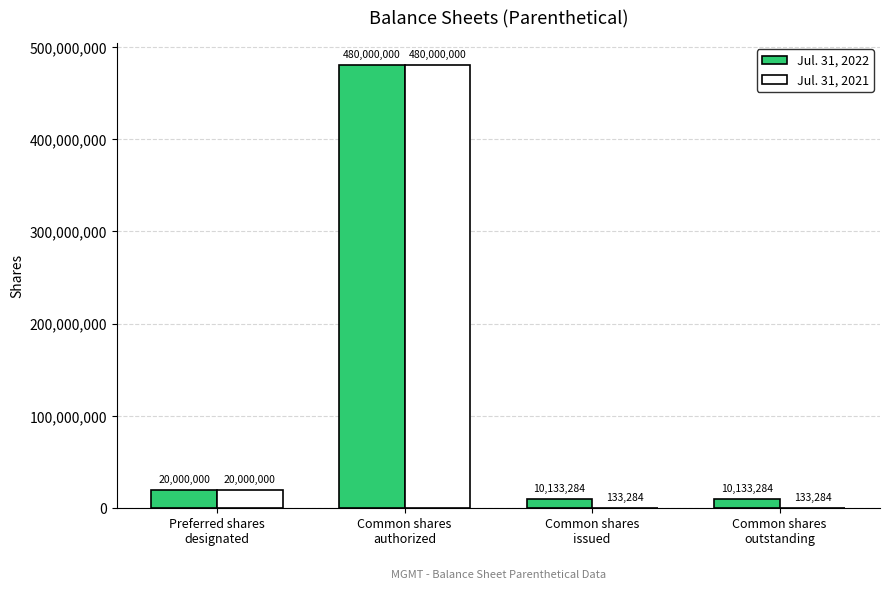

Which series has the largest total across all categories?

Jul. 31, 2022